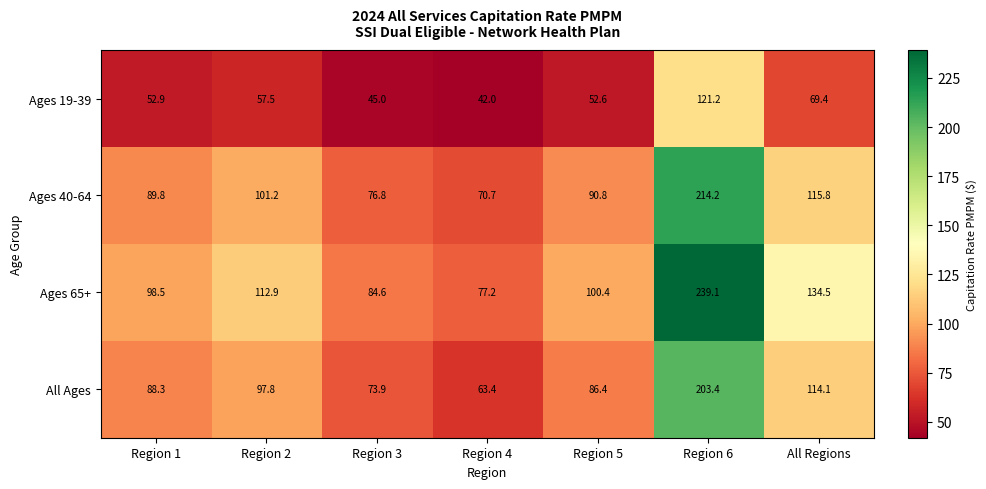

At which label is Ages 19-39 closest to 81?

All Regions